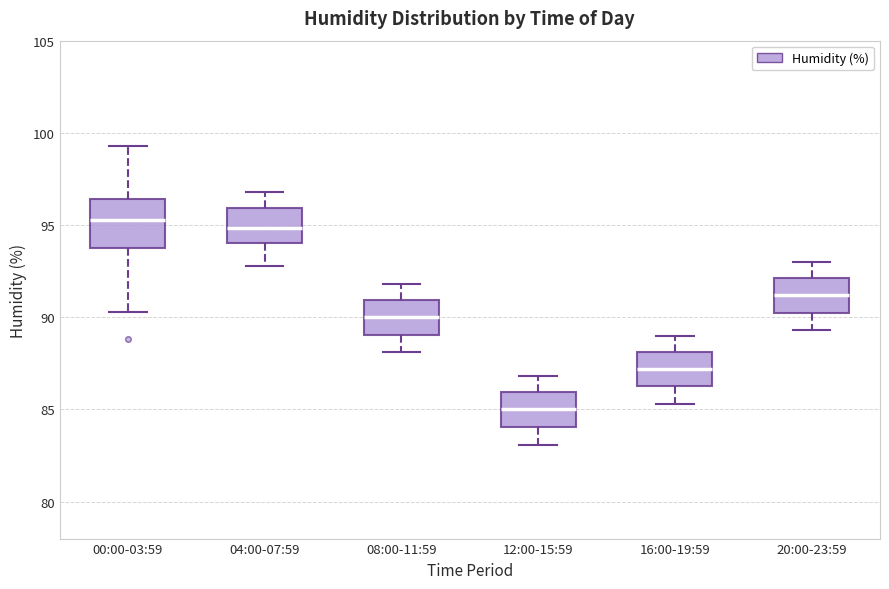

Where does the median line of the box for 04:00-07:59 sit on the y-axis? The values are not printed on the chart, so give them approximately, as read against the axis.

95.0